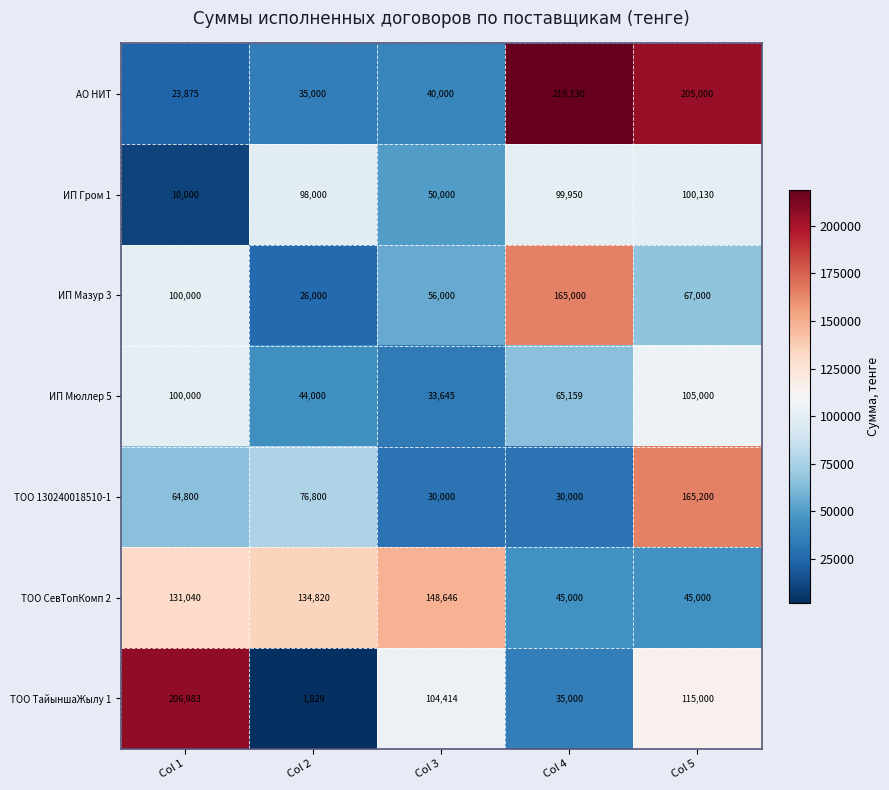

What is the sum of the ИП Мазур 3 values at Col 3 and Col 4?

221000